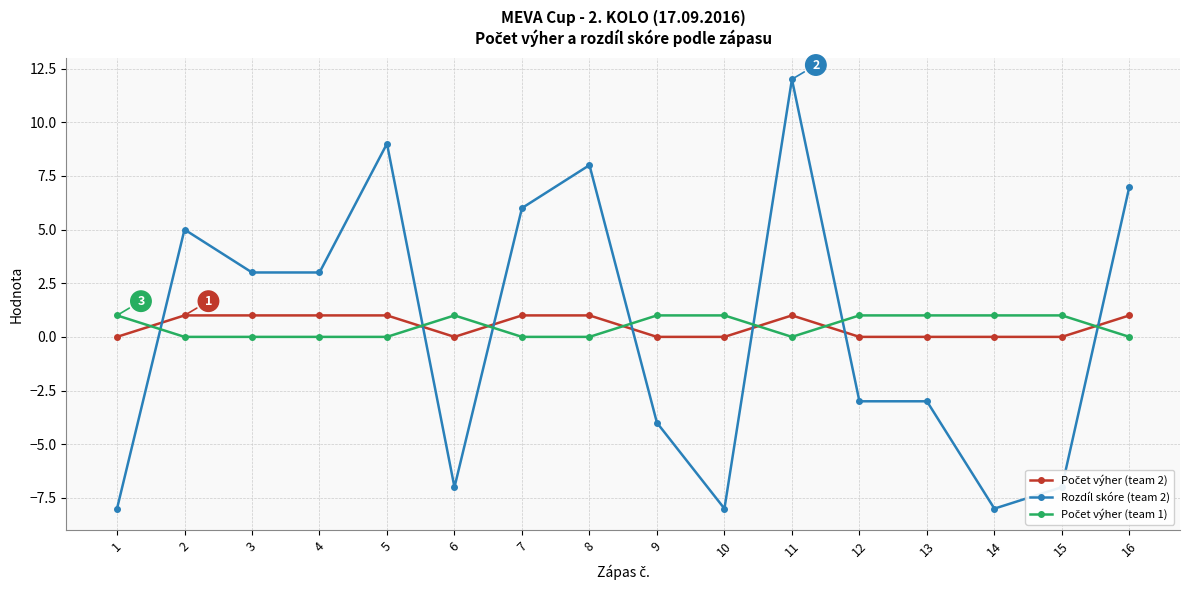

The Rozdíl skóre (team 2) series shows -6 at 14. True or false?

False